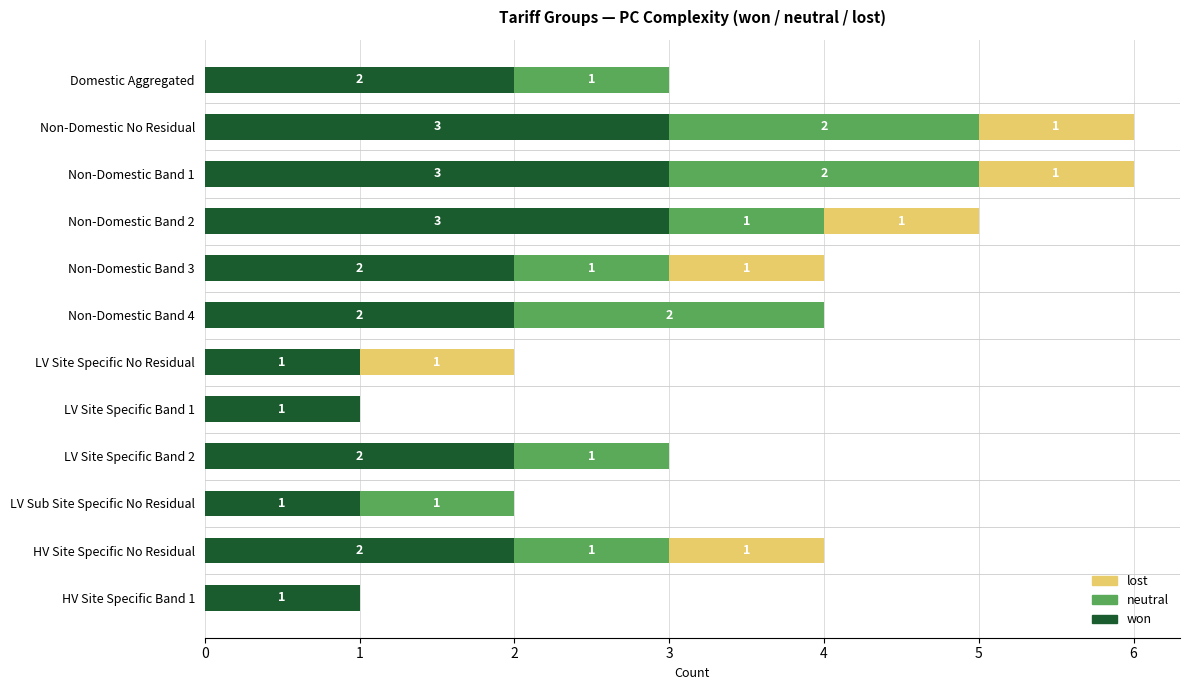

What is the maximum value for won?

3